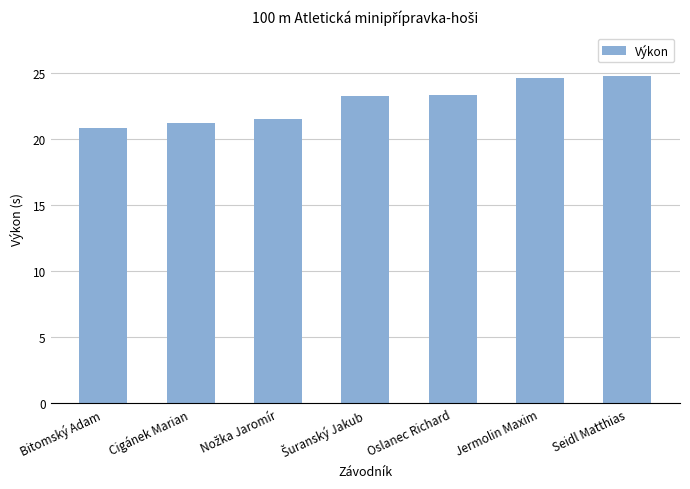

Read the value at Oslanec Richard.

23.3